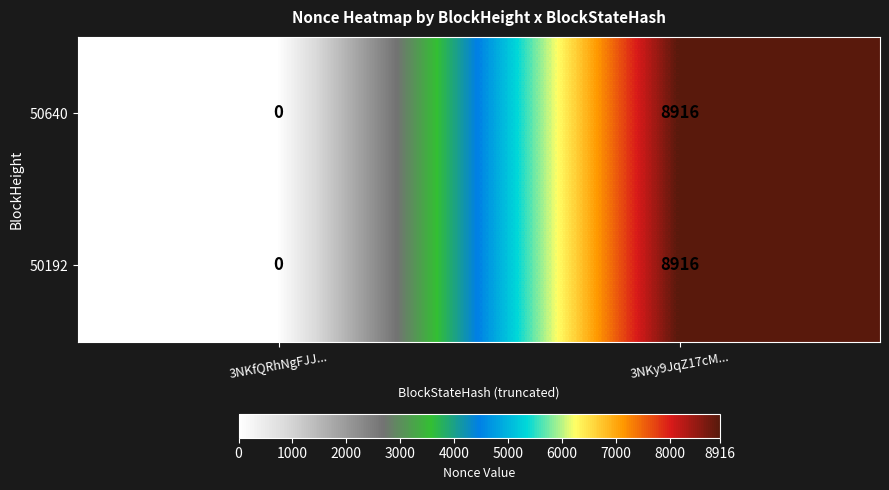

Rank the categories by 50640 value from lowest to highest.

3NKfQRhNgFJJ..., 3NKy9JqZ17cM...